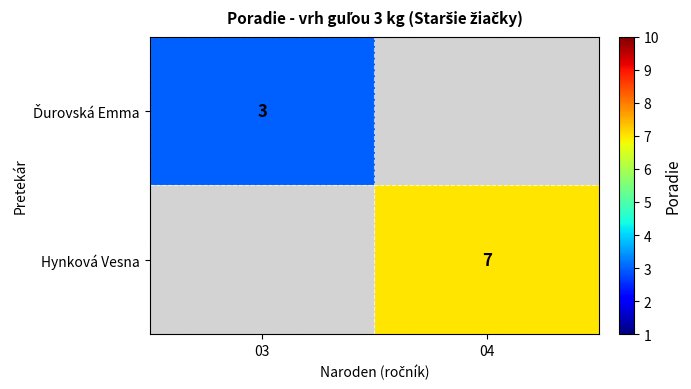

Is the value of Hynková Vesna at 03 greater than the value of Ďurovská Emma at 04?

No